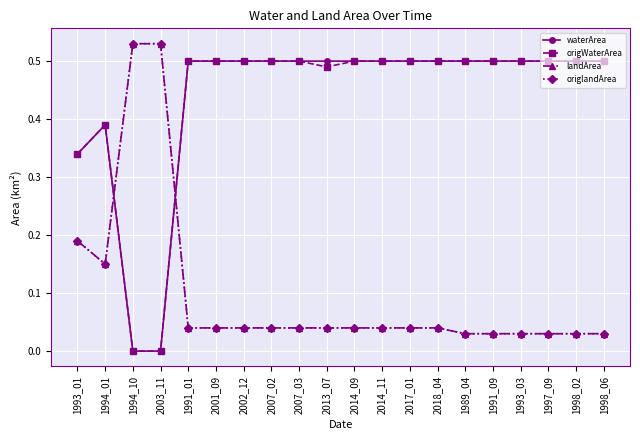

What is the maximum value for origWaterArea?

0.5